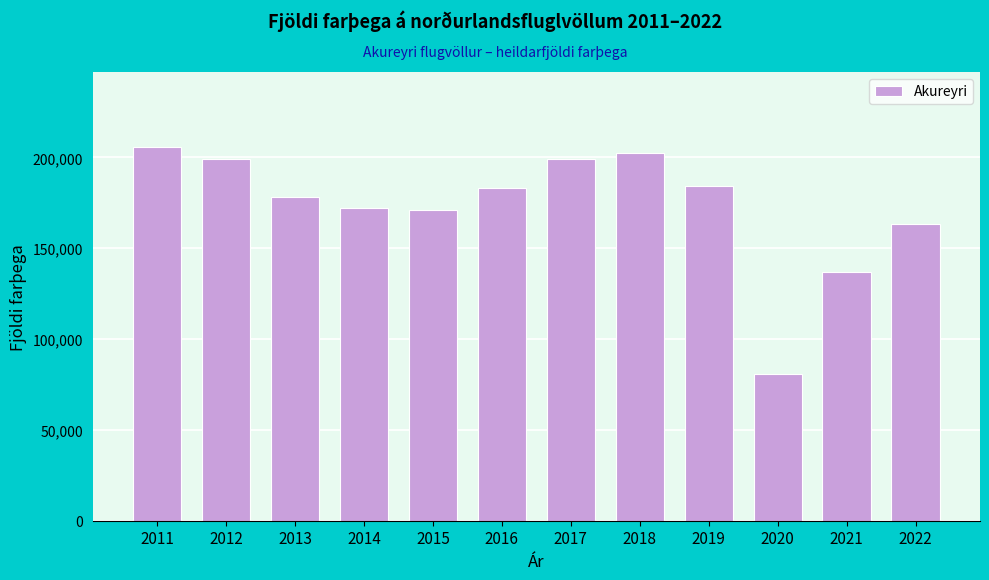

Read the value at 2013, to the nearest 50.

178250